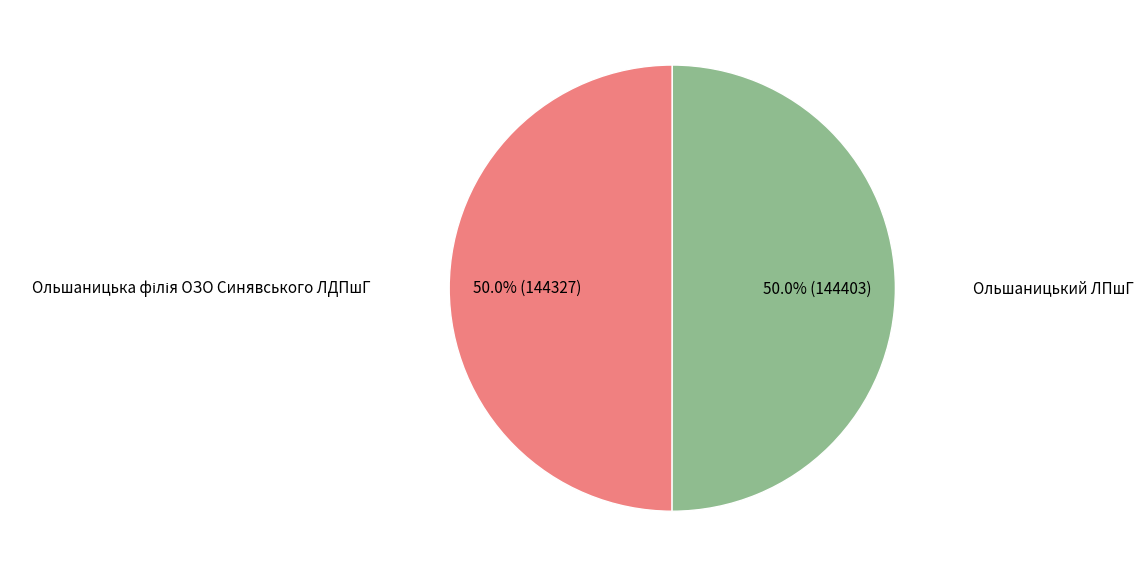

The Ольшаницький ЛПшГ slice represents 63% of the pie. True or false?

False